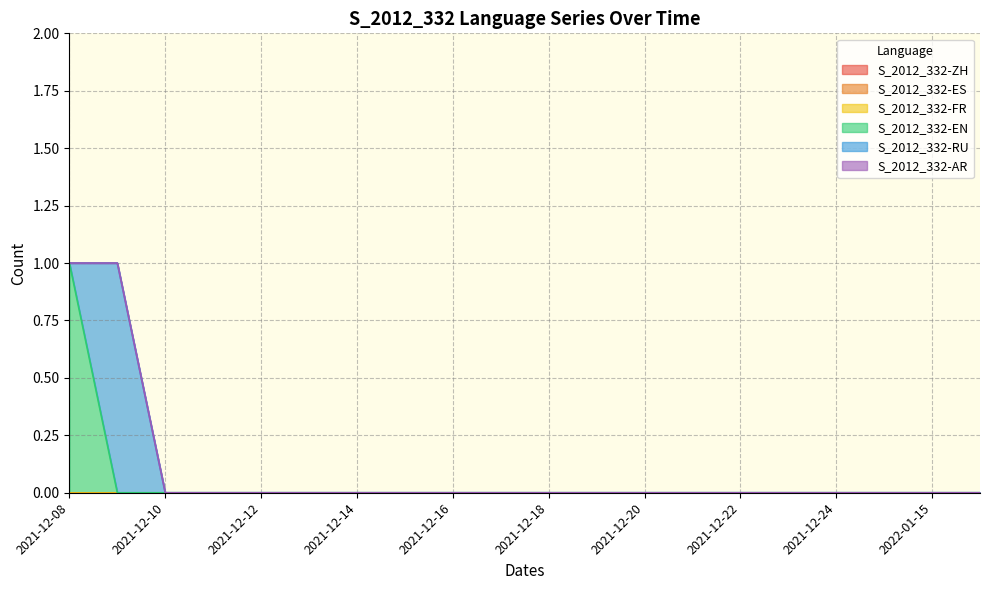

What are all the series names shown in the legend?

S_2012_332-ZH, S_2012_332-ES, S_2012_332-FR, S_2012_332-EN, S_2012_332-RU, S_2012_332-AR